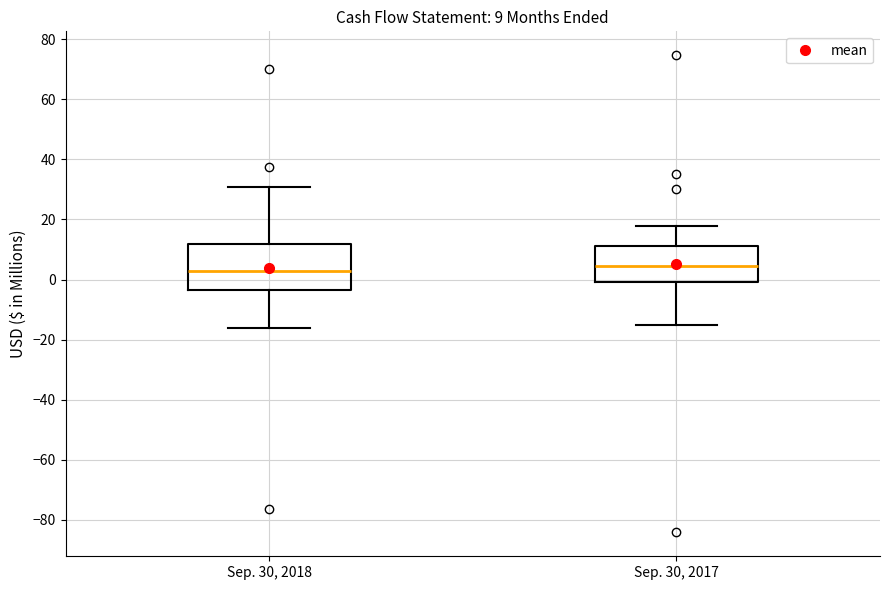

Which box is the tallest, from its lower edge to its upper edge?

Sep. 30, 2018